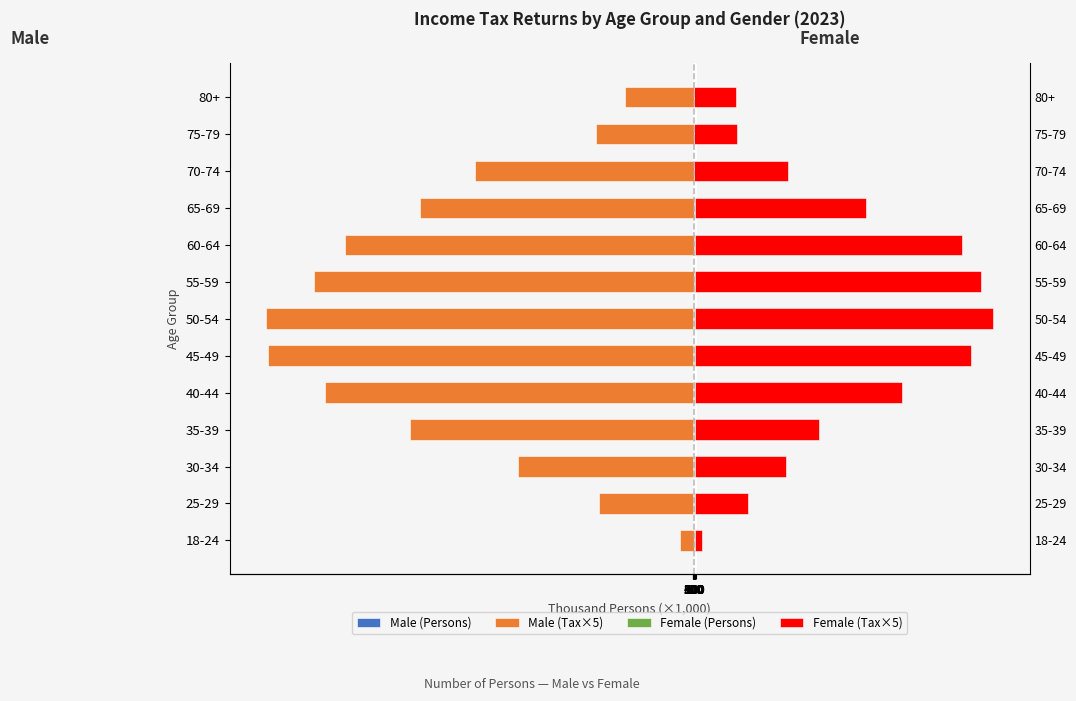

How many values in the Female (Tax×5) series are below 57990?

6